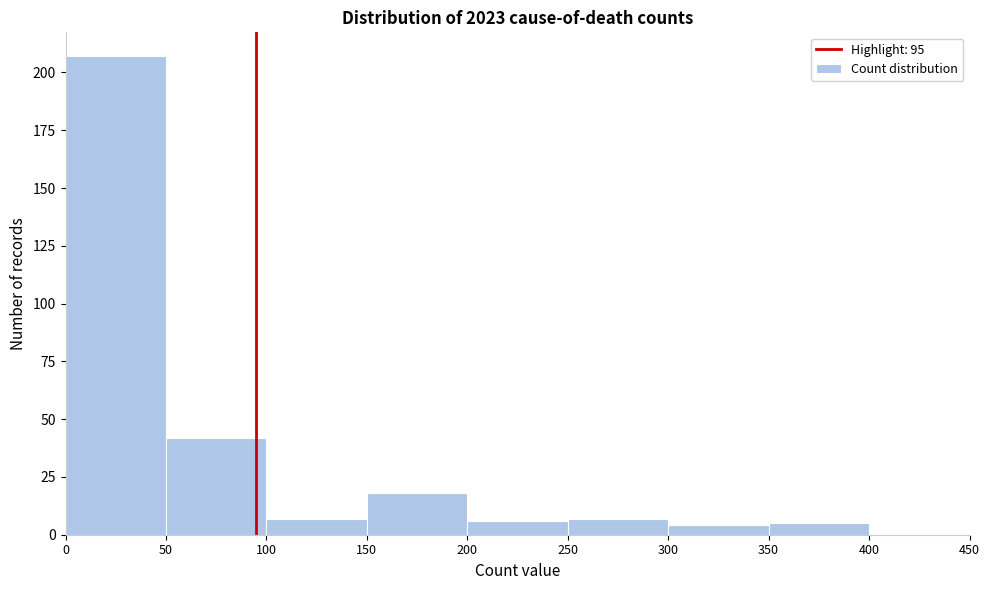

How tall is the bar that spans 200 to 250 on the x-axis? The values are not printed on the chart, so give them approximately, as read against the axis.

5